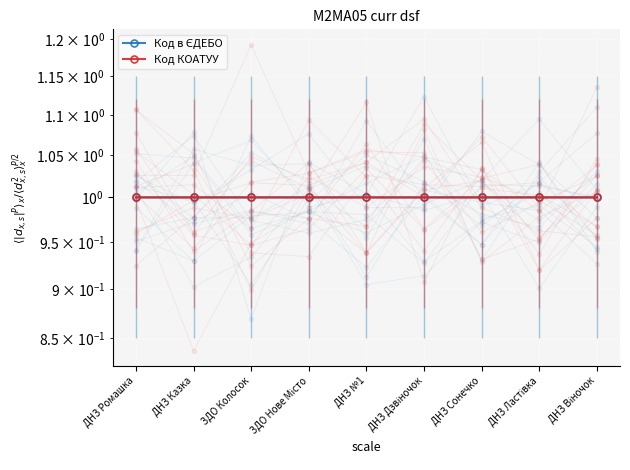

True or false: Код в ЄДЕБО and Код КОАТУУ cross at least once.

False